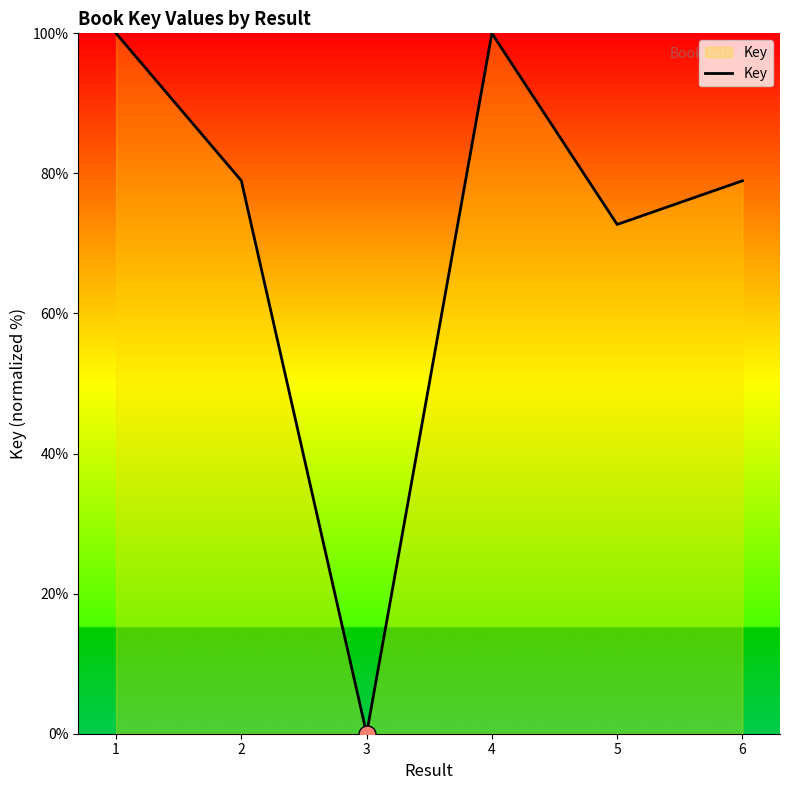

What is the change in value from 3 to 5?

+72.7